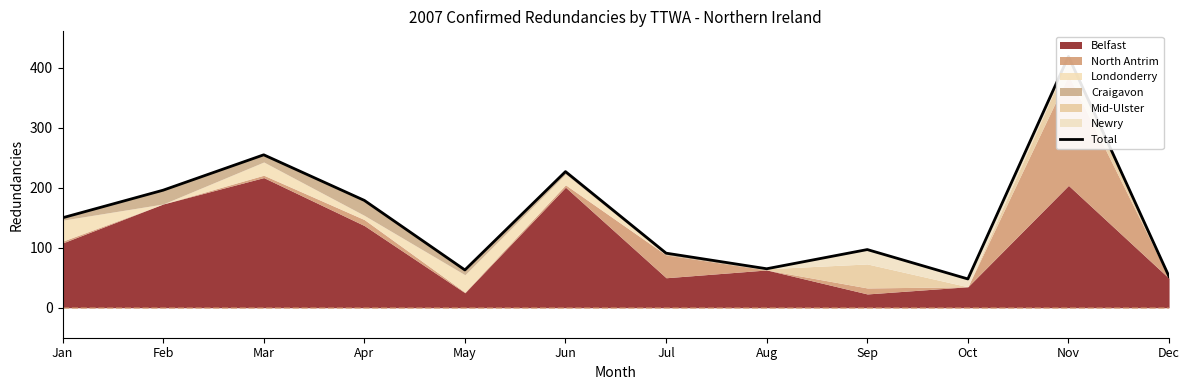

Which category has the lowest value across all series?

Oct